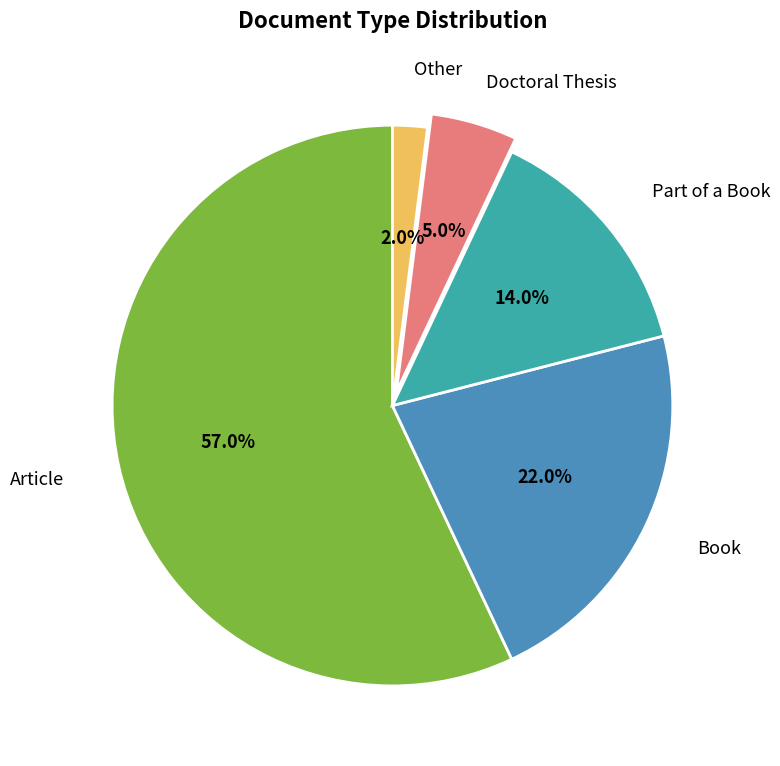

Count the number of slices in the pie.

5